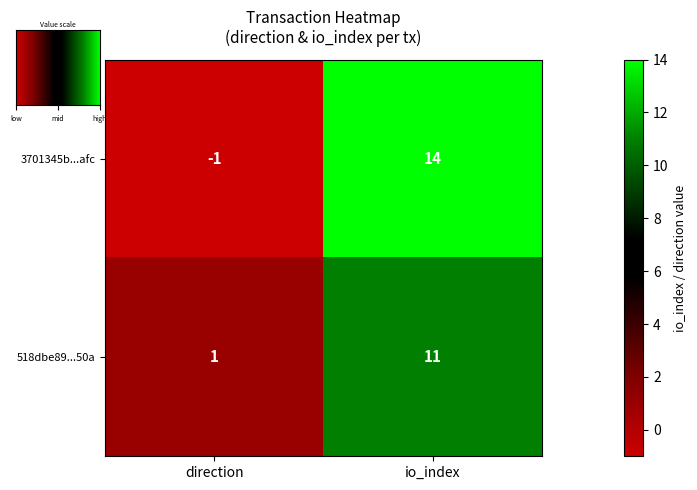

The 3701345b...afc series shows -1 at direction. True or false?

True